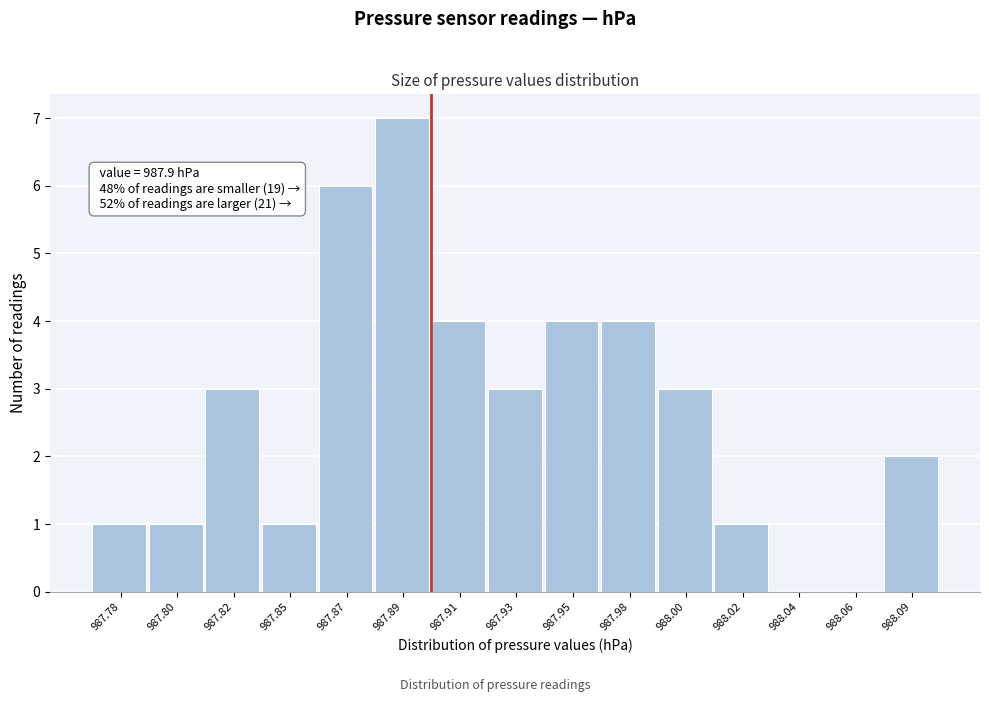

Reading left to right, extract all data points from this chart.

987.78=1	987.80=1	987.82=3	987.85=1	987.87=6	987.89=7	987.91=4	987.93=3	987.95=4	987.98=4	988.00=3	988.02=1	988.04=0	988.06=0	988.09=2